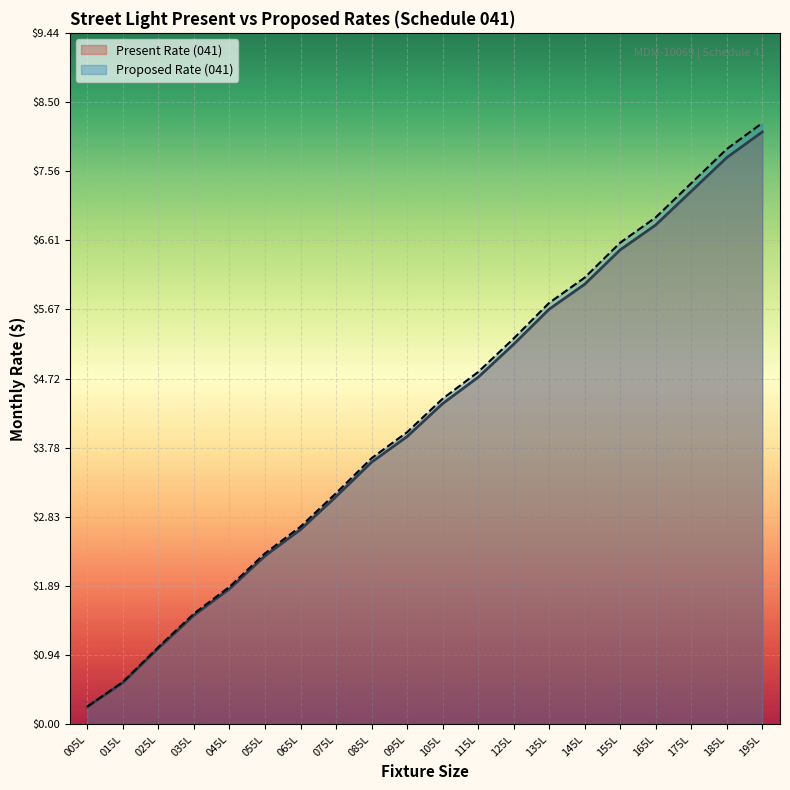

What is the greatest value displayed?

8.2